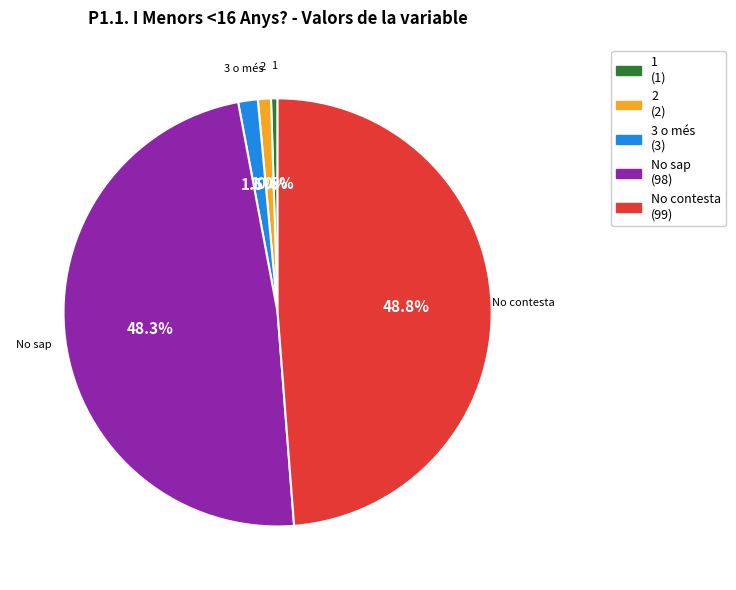

To the nearest percent, what is the average slice percentage?

20%